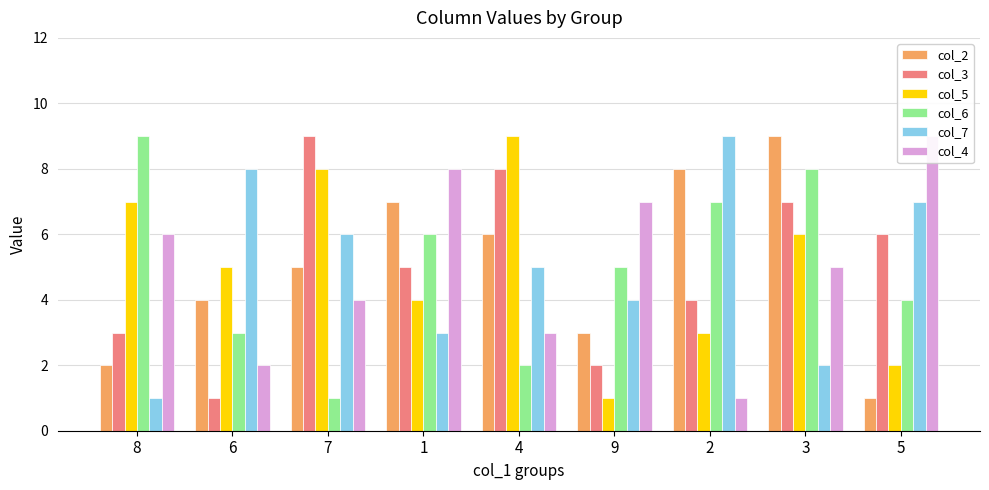

What is the difference between the second highest and second lowest values in the col_2 series?

6